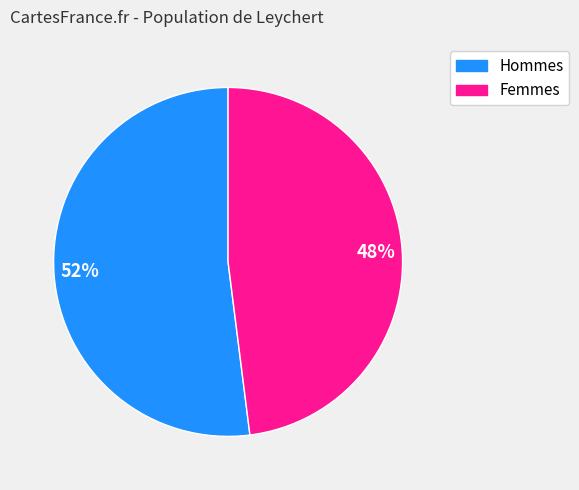

To the nearest percent, what is the difference between the largest and smallest slice percentages?

4%